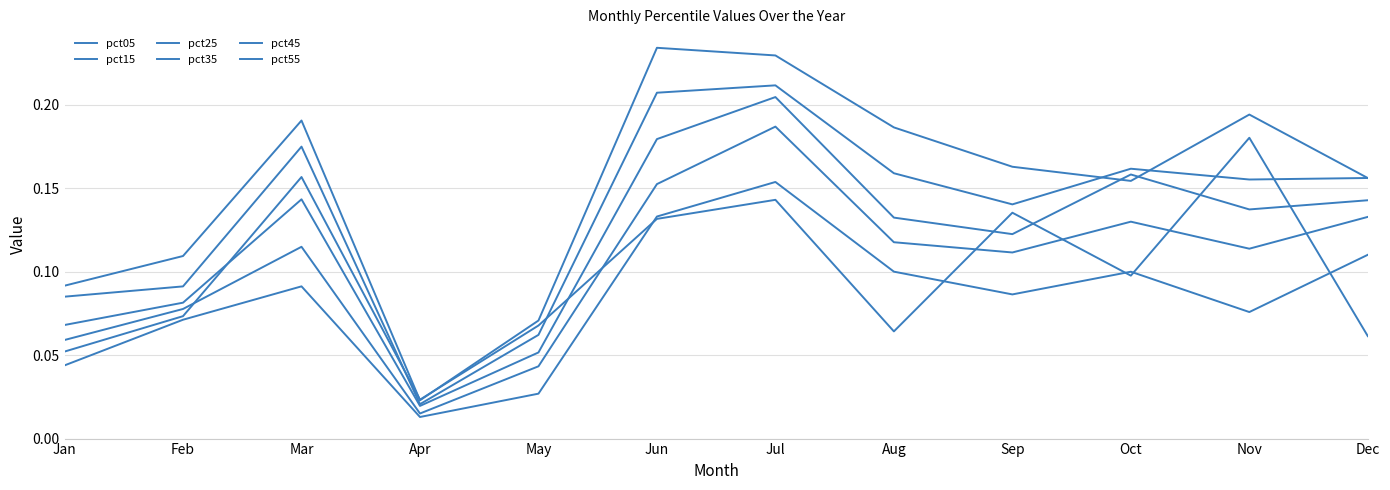

Does the chart have visible grid lines?

Yes